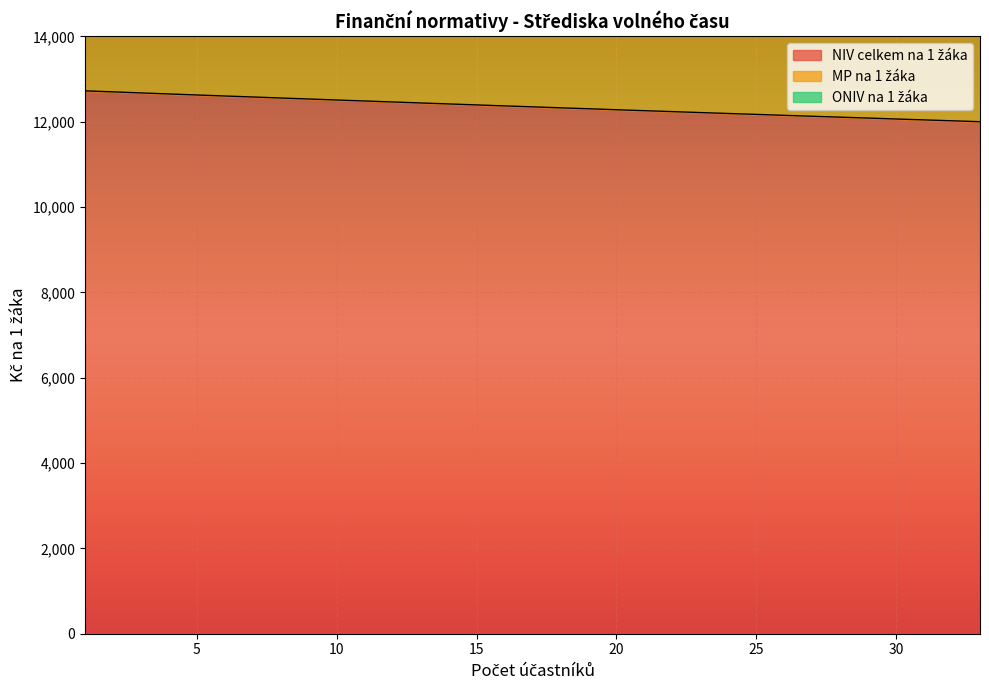

True or false: MP na 1 žáka and NIV celkem na 1 žáka cross at least once.

False